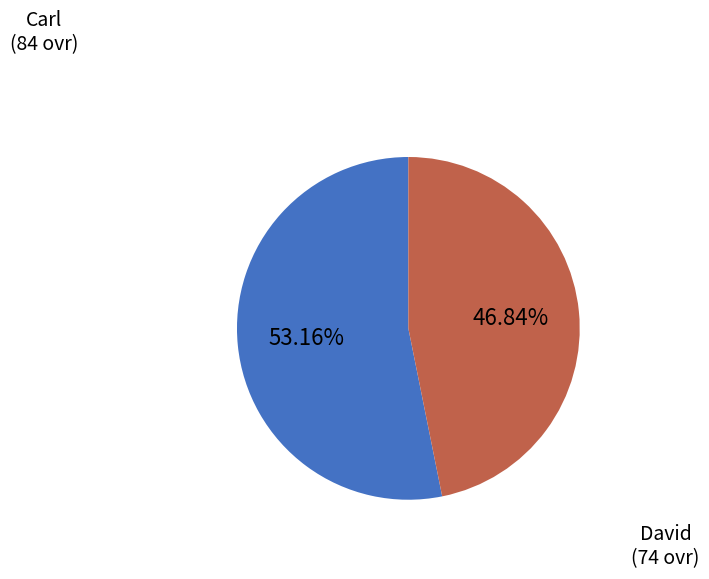

Which slice represents more than half of the pie?

Carl